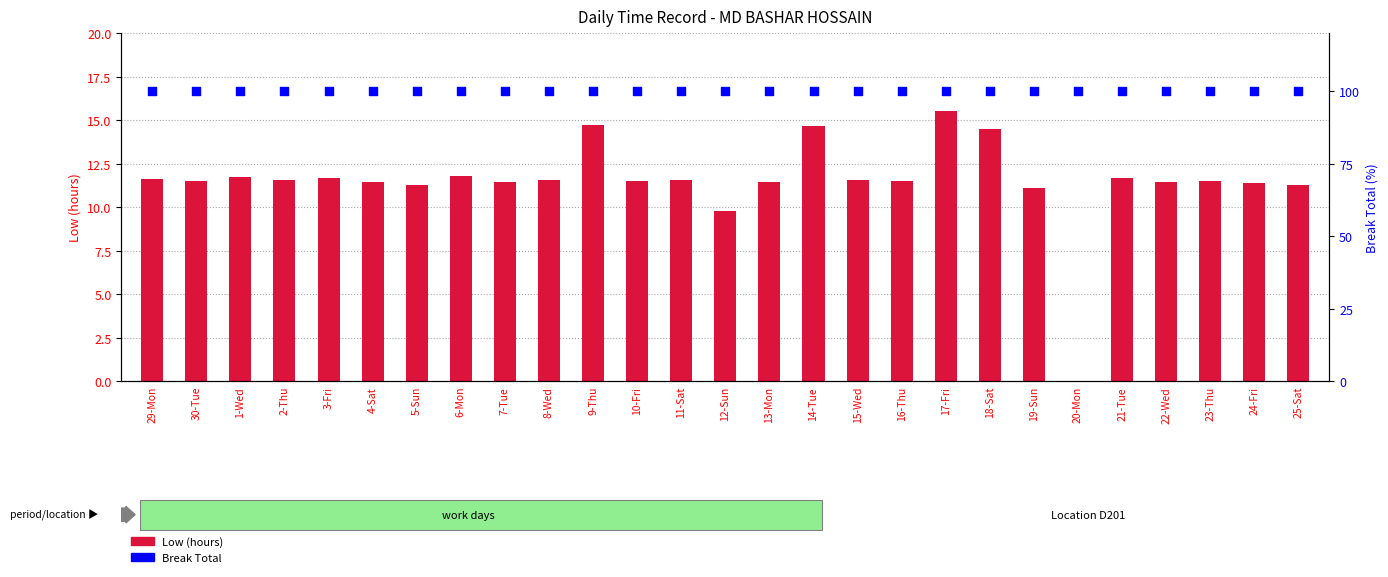

Which series has the widest spread of Y values?

Low (hours)